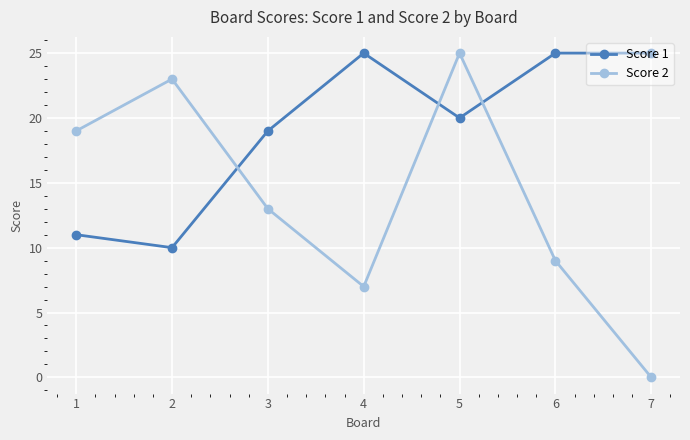

At which label does Score 2 reach its peak?

5